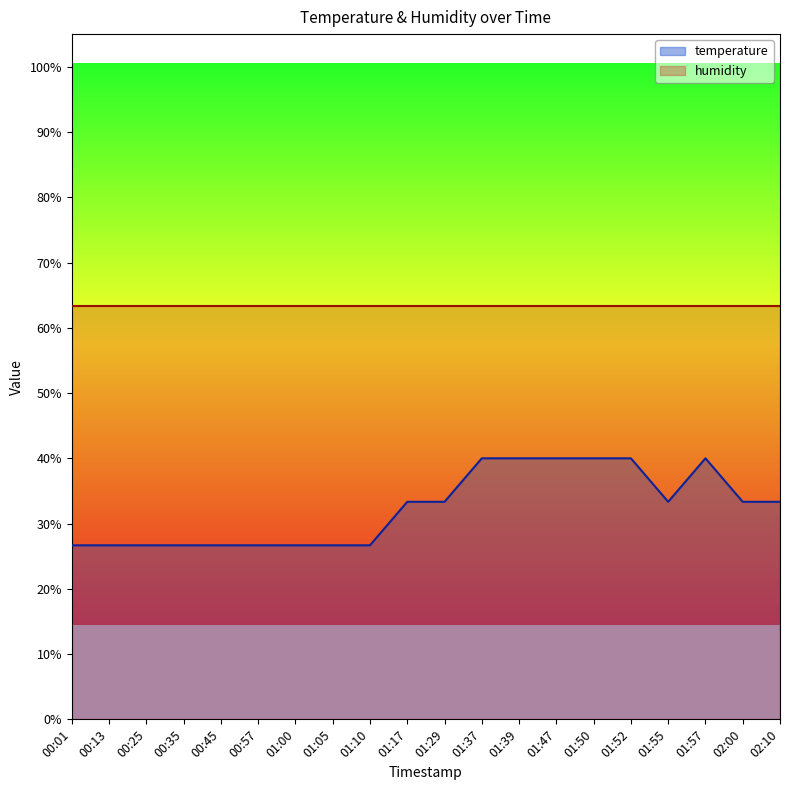

Reading left to right, extract all data points from this chart.

00:01=26.7	00:13=26.7	00:25=26.7	00:35=26.7	00:45=26.7	00:57=26.7	01:00=26.7	01:05=26.7	01:10=26.7	01:17=33.3	01:29=33.3	01:37=40.0	01:39=40.0	01:47=40.0	01:50=40.0	01:52=40.0	01:55=33.3	01:57=40.0	02:00=33.3	02:10=33.3